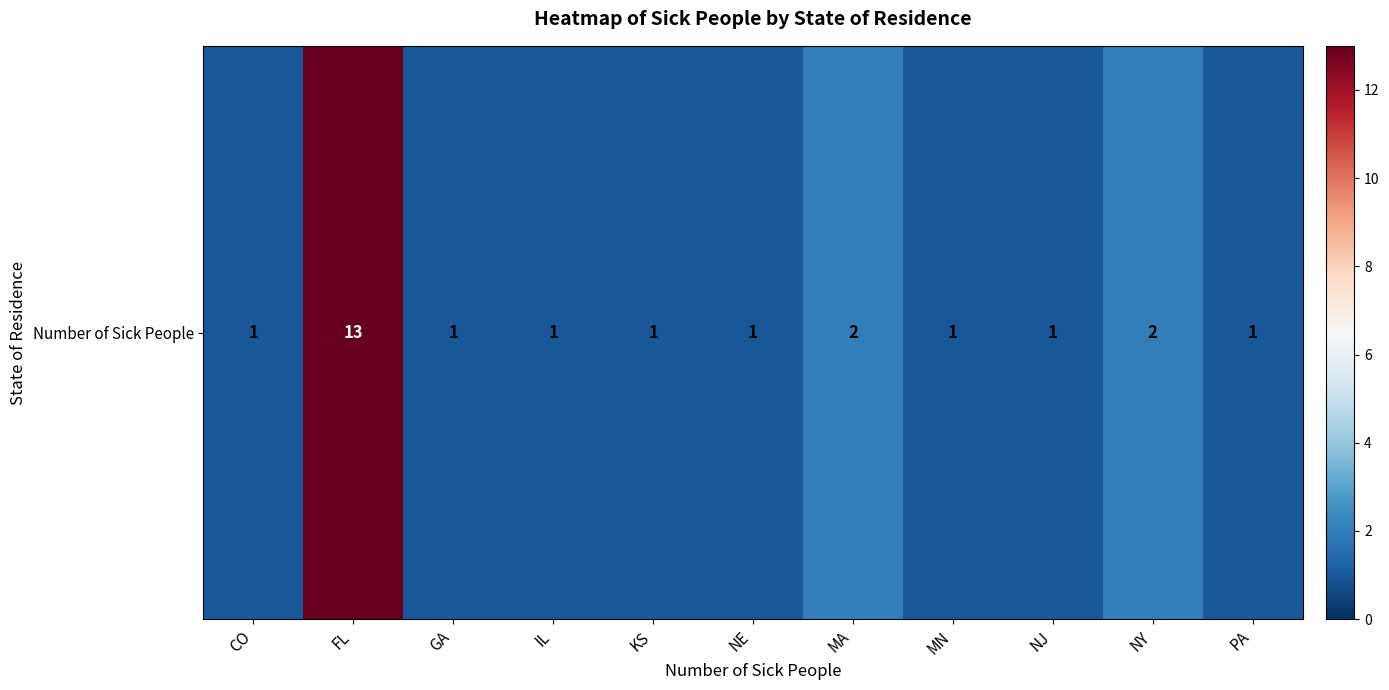

Which label corresponds to the largest value in the chart?

FL